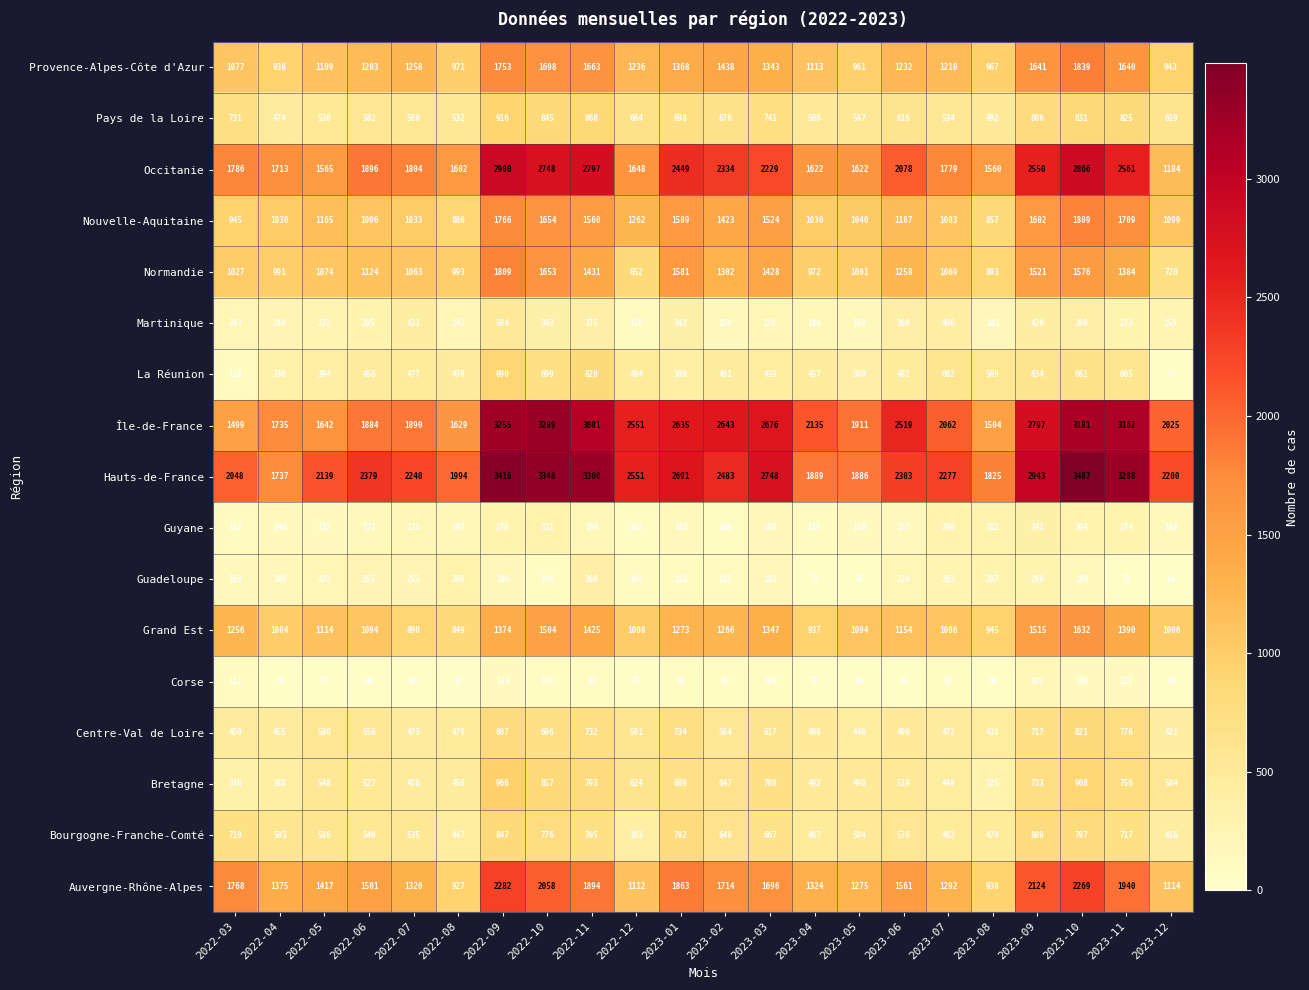

The Bourgogne-Franche-Comté series shows 593 at 2022-04. True or false?

True